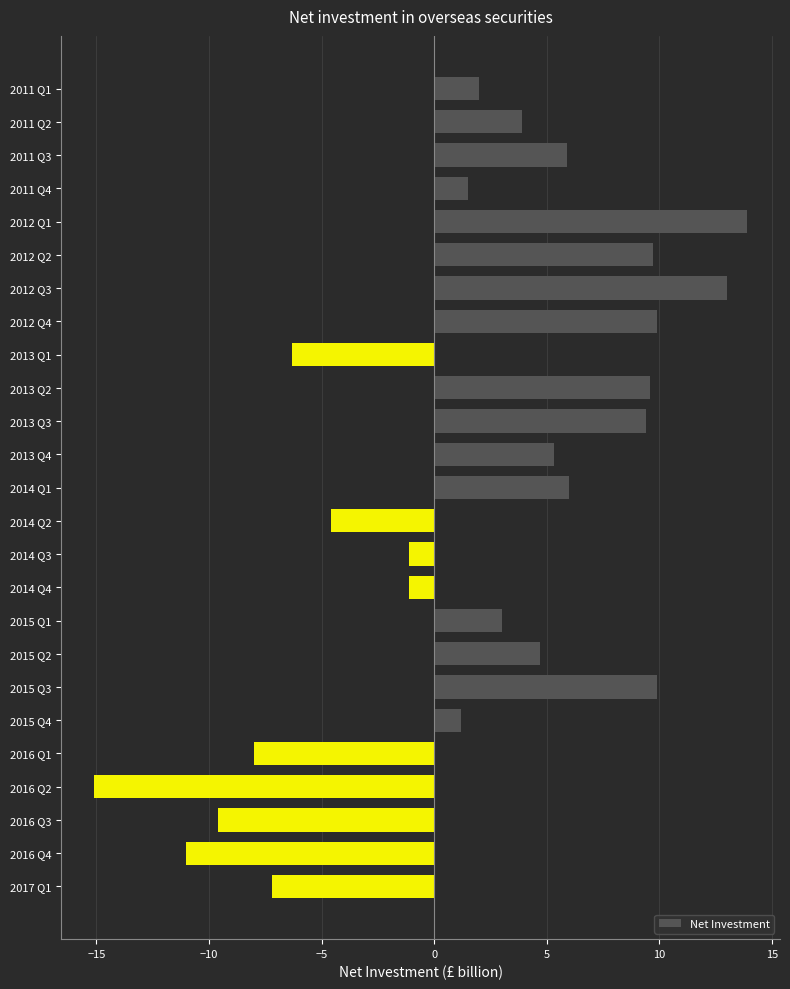

What is the sum of all values?

44.9